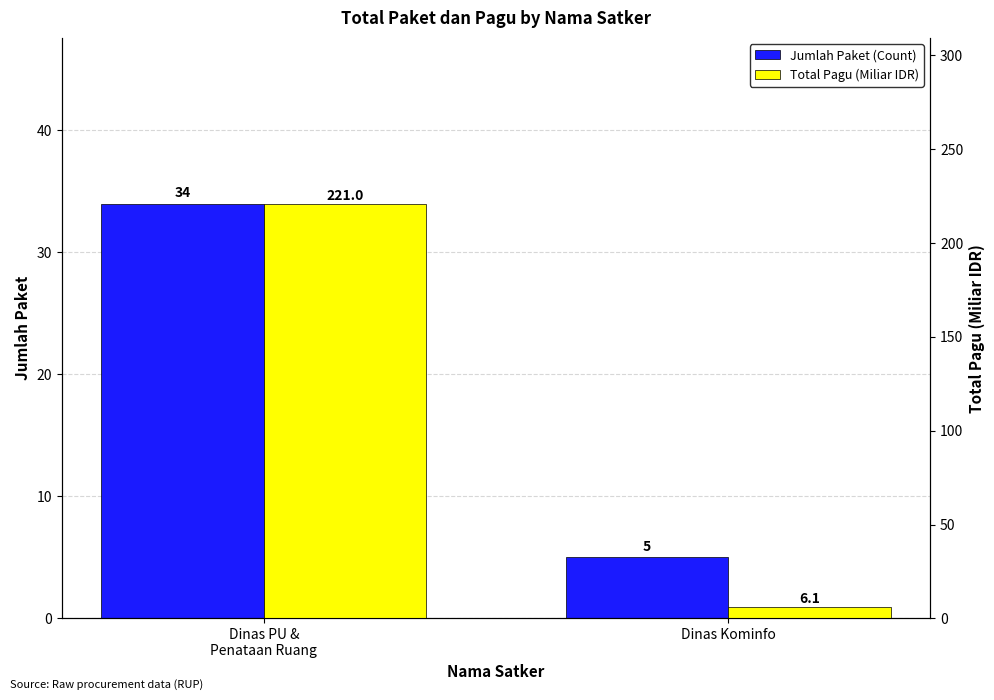

Which series has the widest spread of values?

Total Pagu (Miliar IDR)